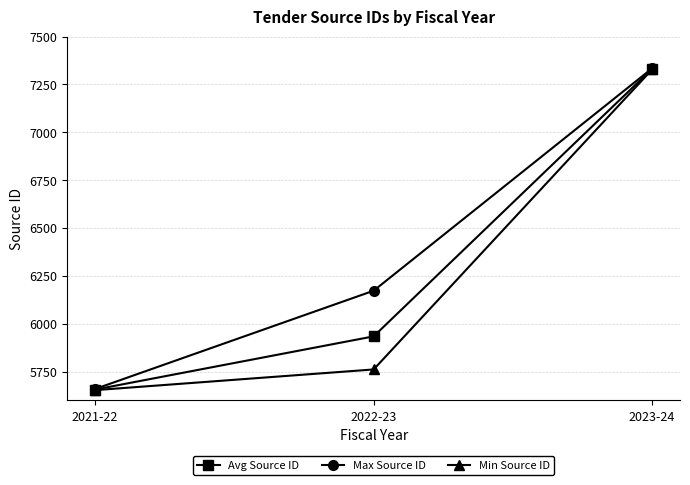

The value of Avg Source ID at 2021-22 is 5657.0. True or false?

True